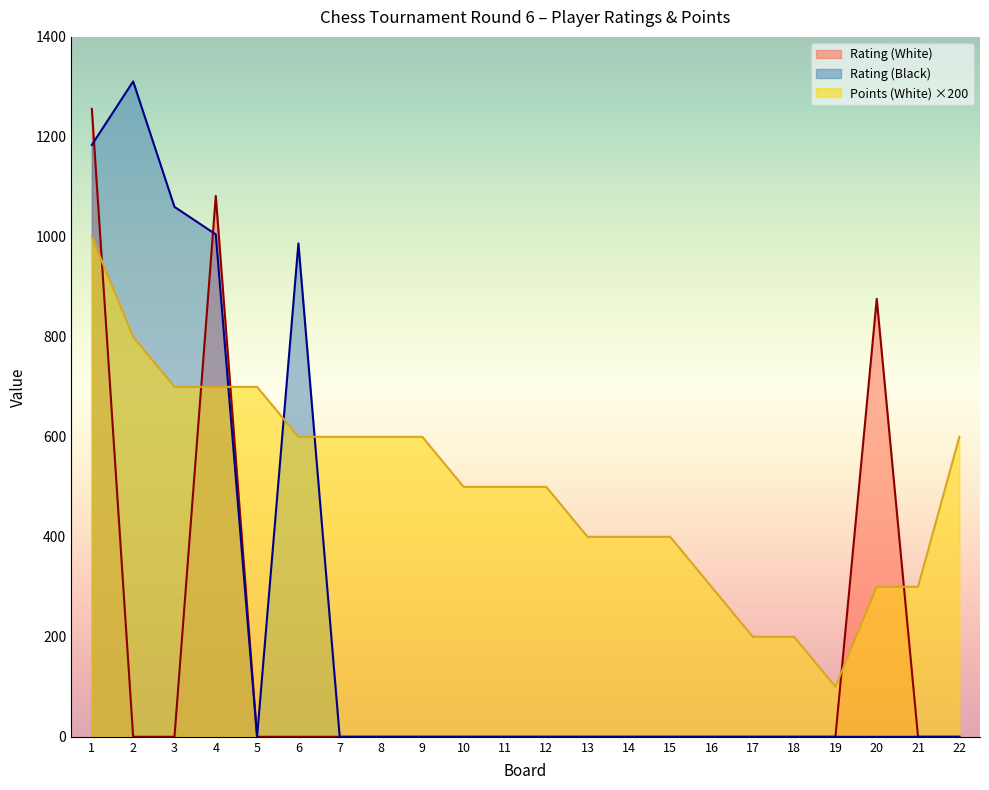

What is the value of the Rating (Black) point at the 3rd from the left?

1060